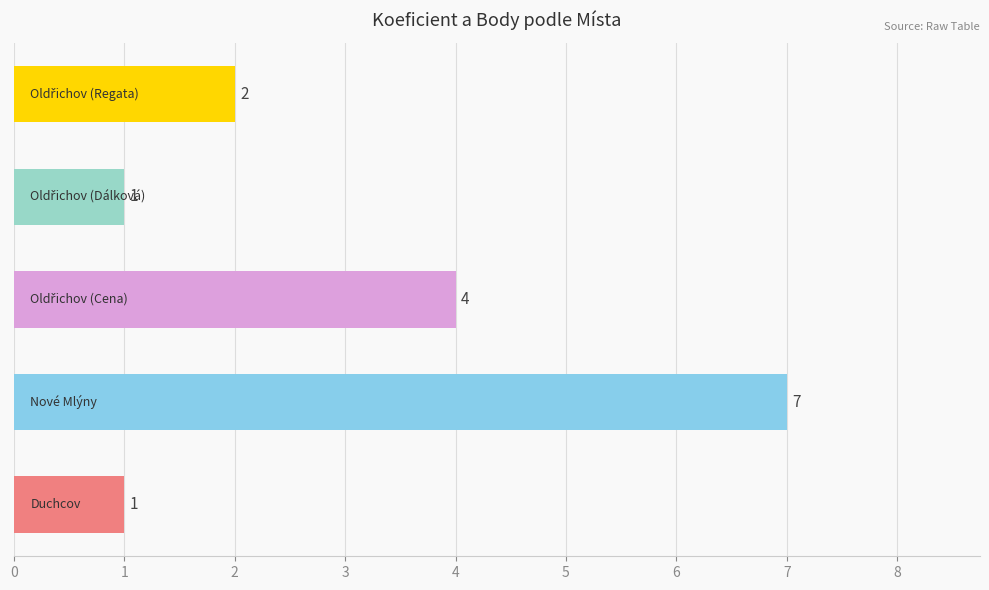

Count the values in the range 1 to 4.

4